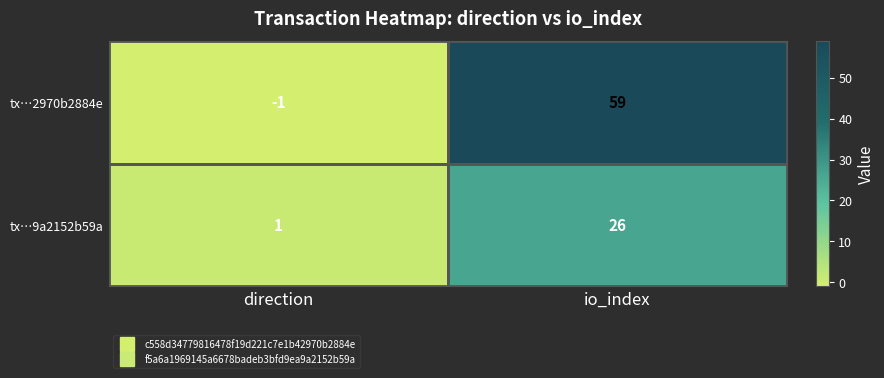

How many categories are shown in the chart?

2